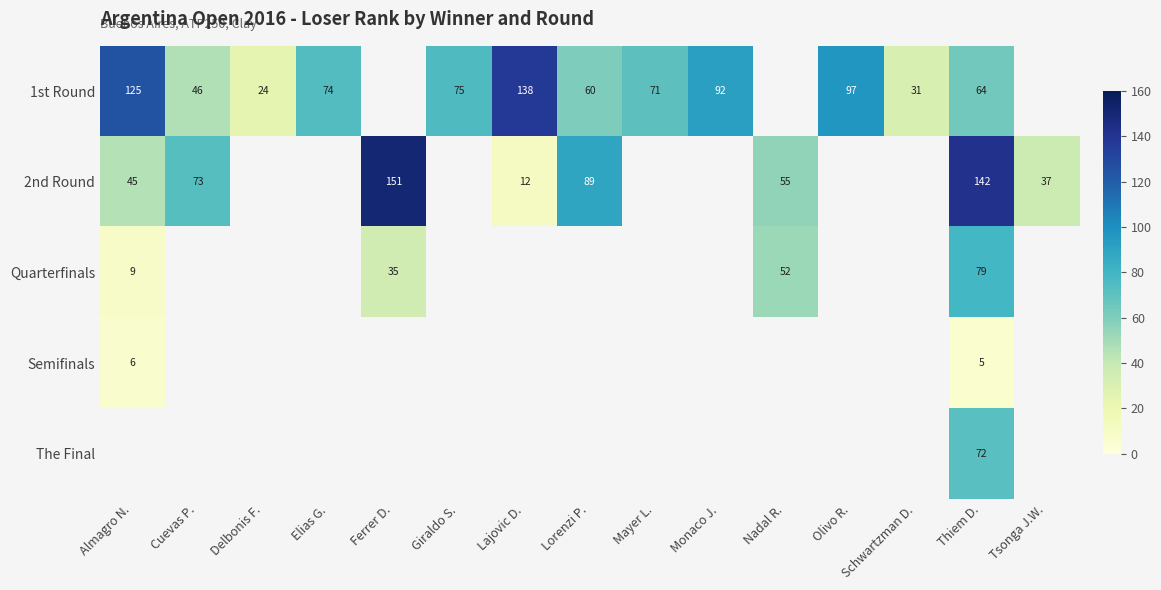

At which category is the sum across all series the highest?

Thiem D.